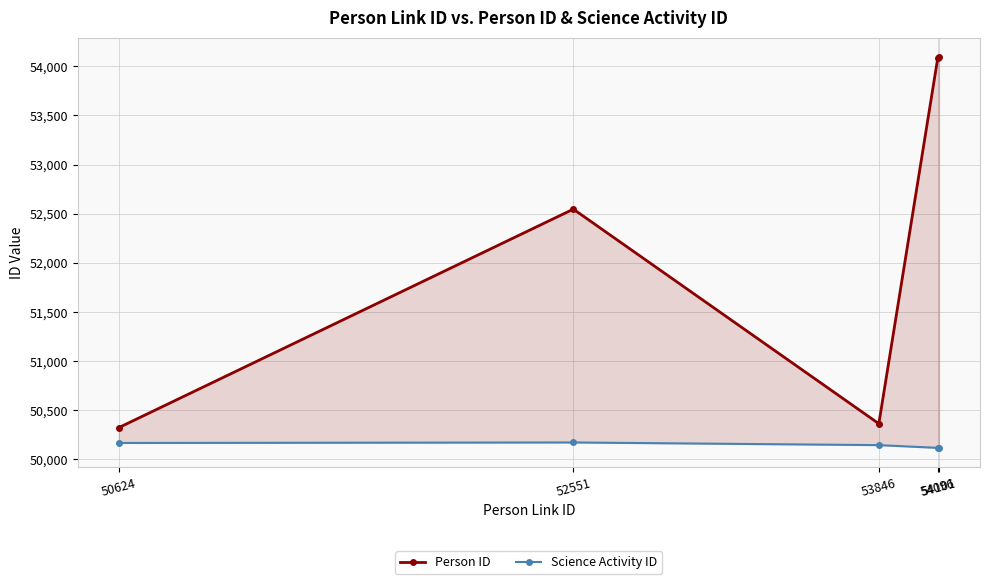

Rank the series by their maximum value, from highest to lowest.

Person ID, Science Activity ID